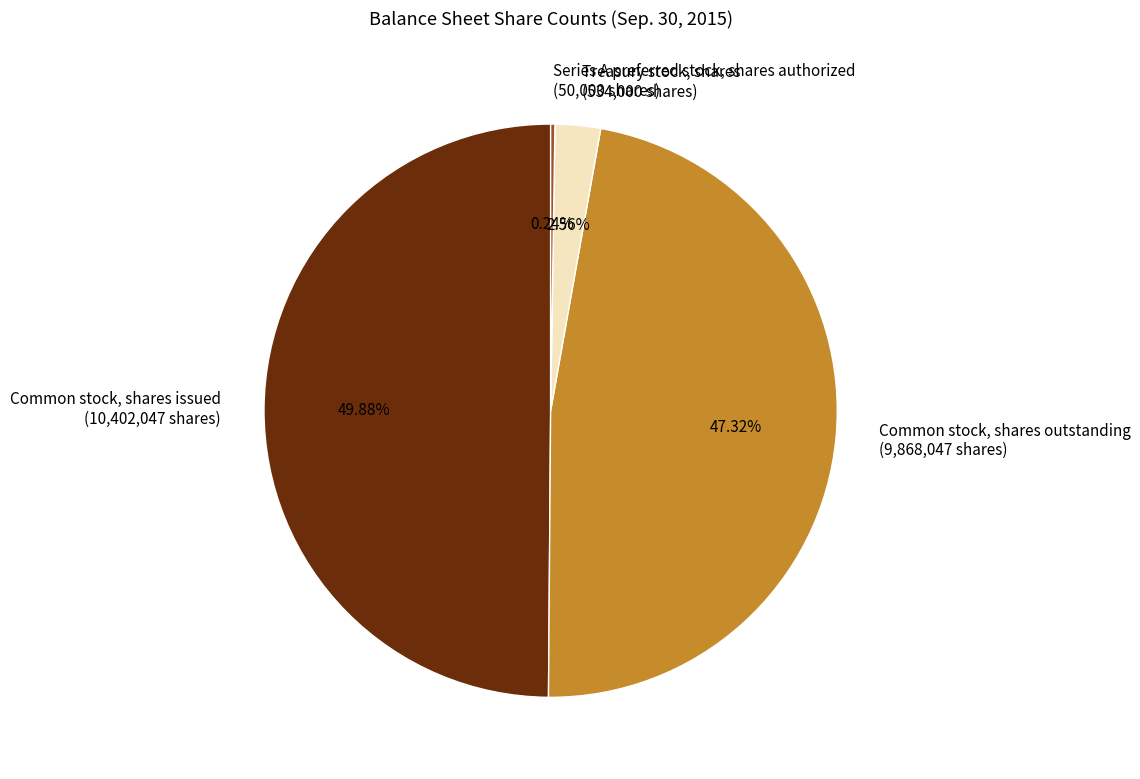

Which category has the biggest portion of the pie?

Common stock, shares issued